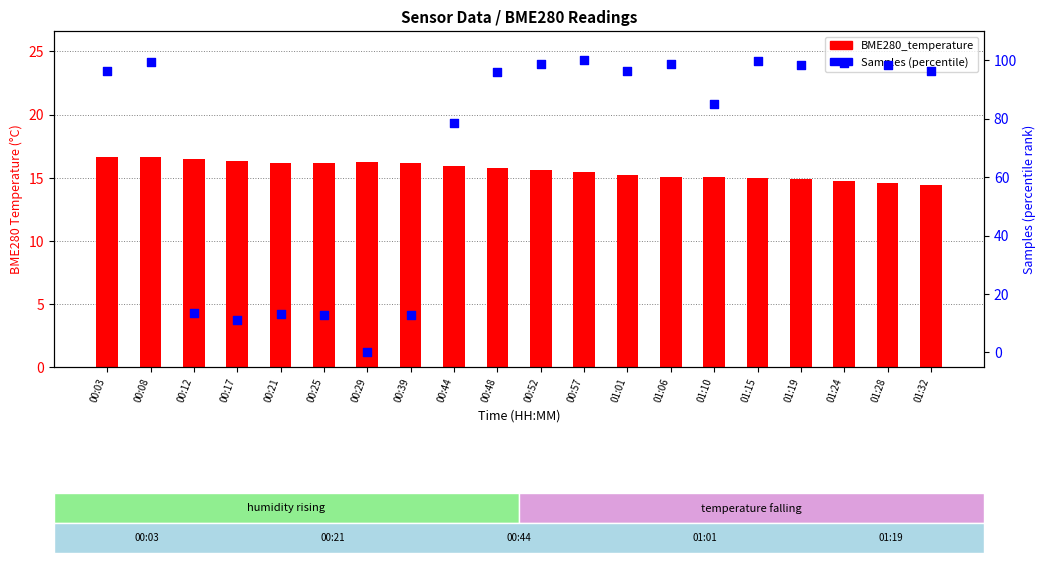

Which series has the largest Y range (max minus min)?

Samples (percentile)